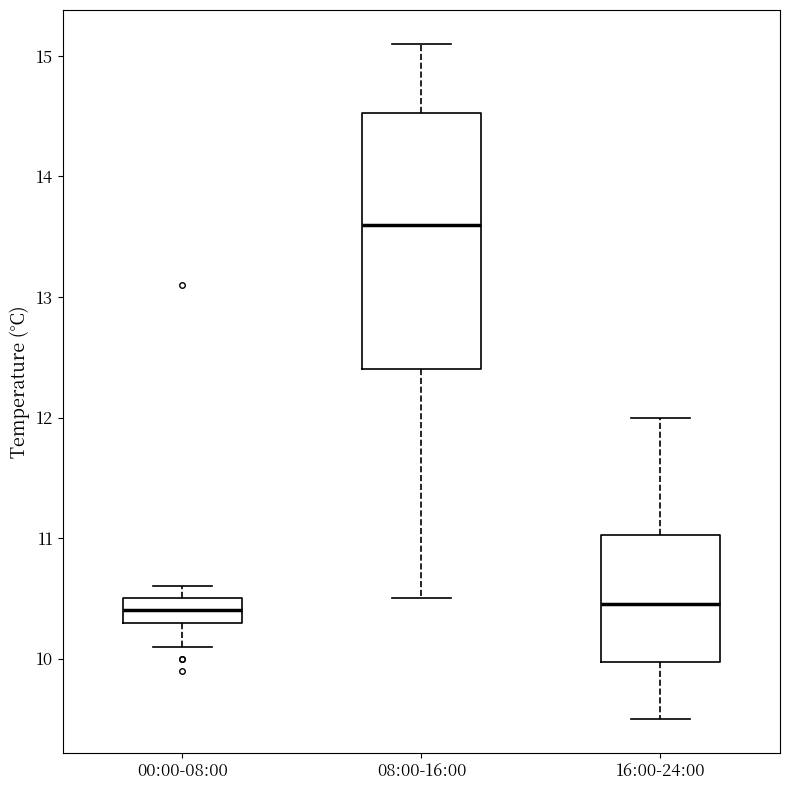

Which box is the tallest, from its lower edge to its upper edge?

08:00-16:00